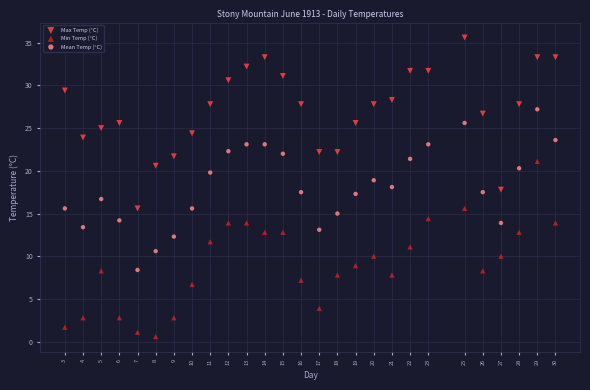

Across all data points, what is the range of Y values (max minus min)?

35.0